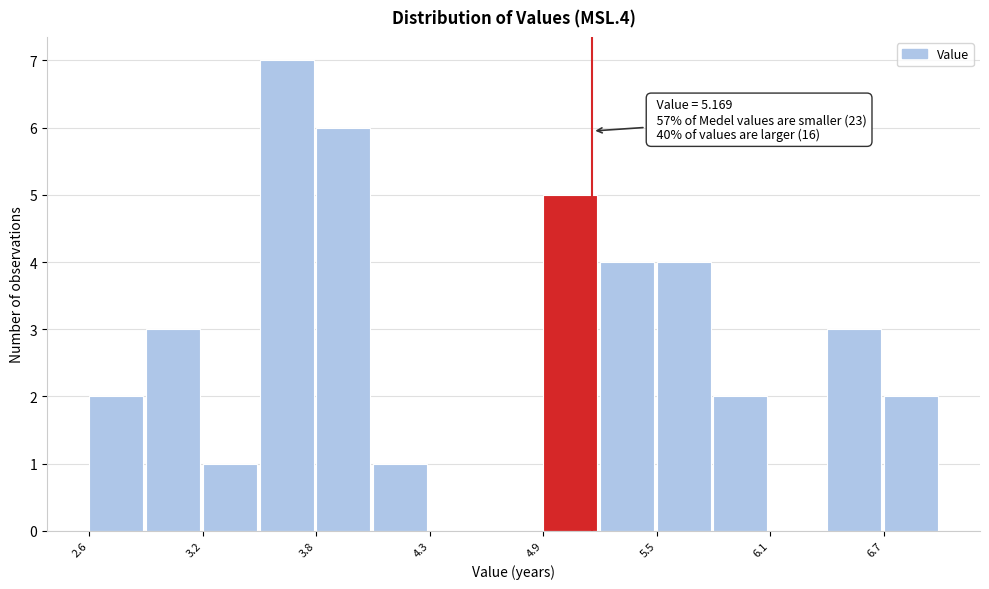

Around what value on the x-axis is the tallest bar? Give the approximate position of its centre, as read against the axis.

3.6